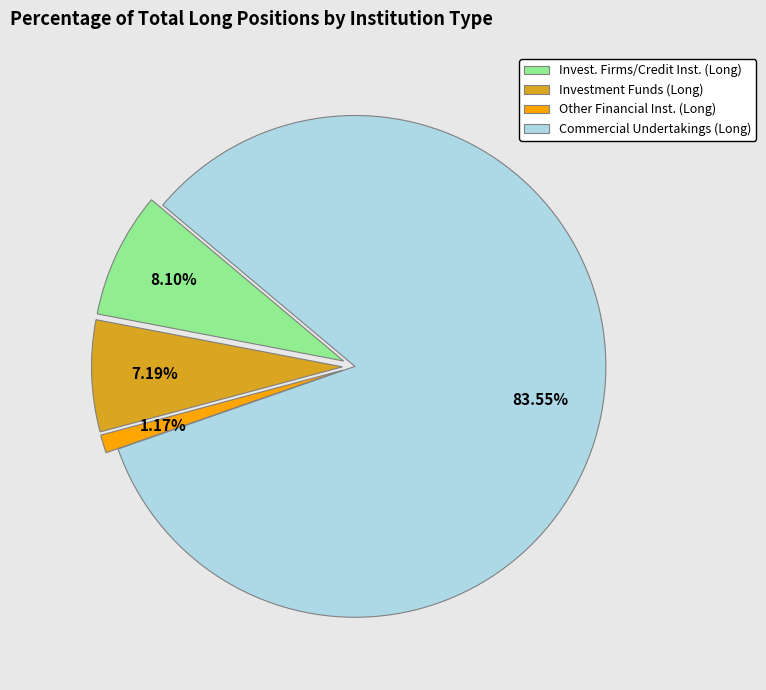

Approximately how many times larger is the value at Other Financial Institutions (Long) compared to Investment Funds (Long)?

0.2